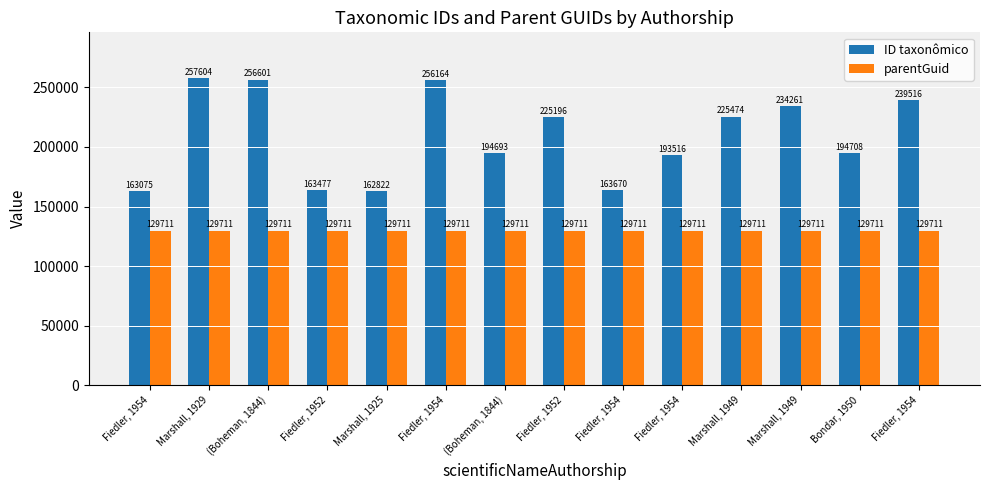

The ID taxonômico series shows 257604 at Marshall, 1929. True or false?

True